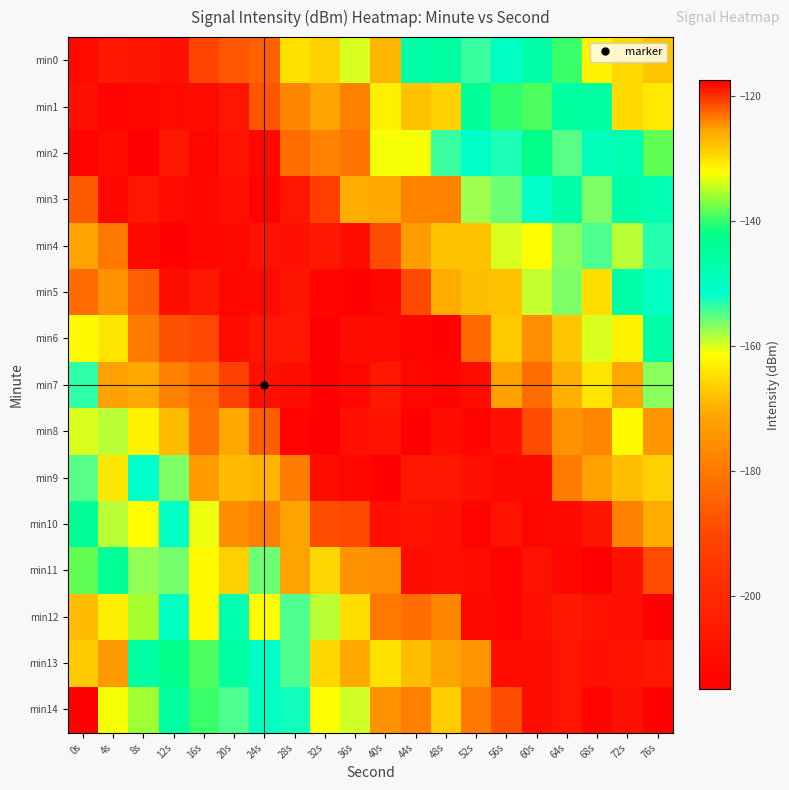

What is the maximum value shown in the chart?

-117.5